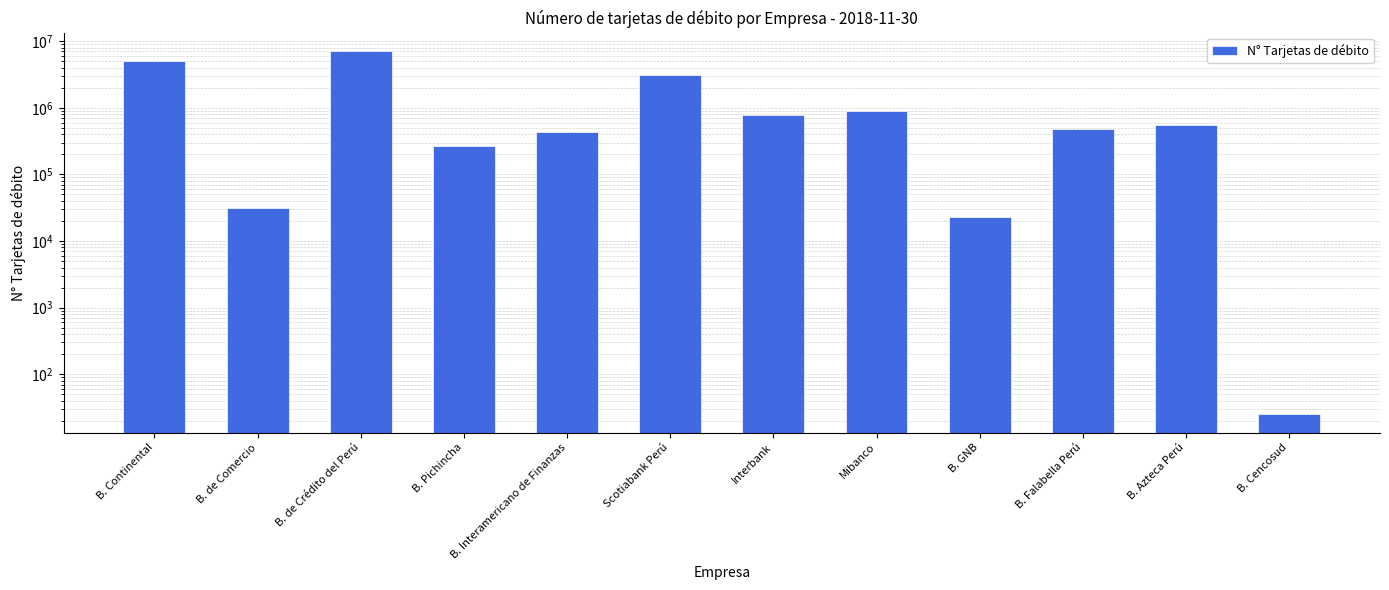

How many categories are shown in the chart?

12